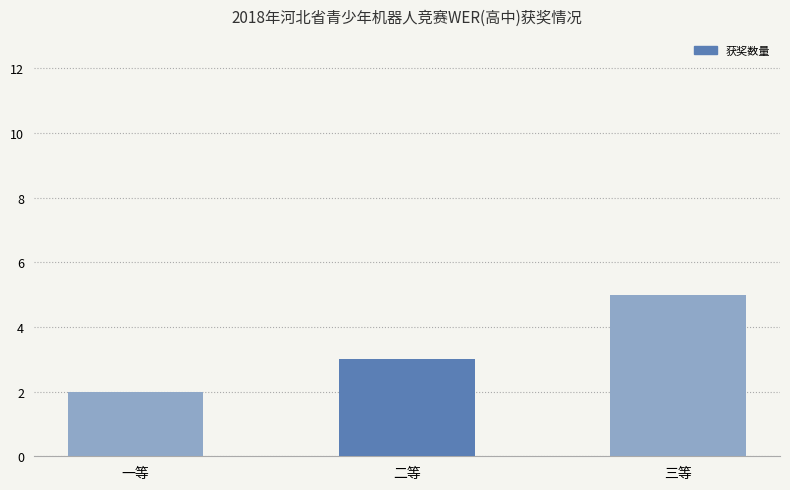

How many distinct data groups are displayed?

1